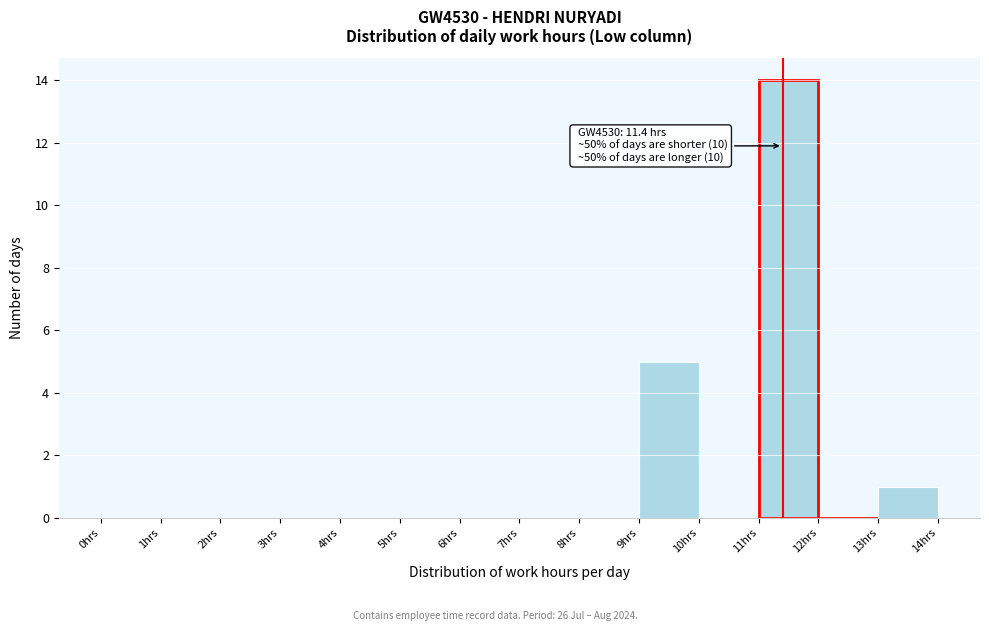

Which range on the x-axis has the tallest bar?

11 to 12